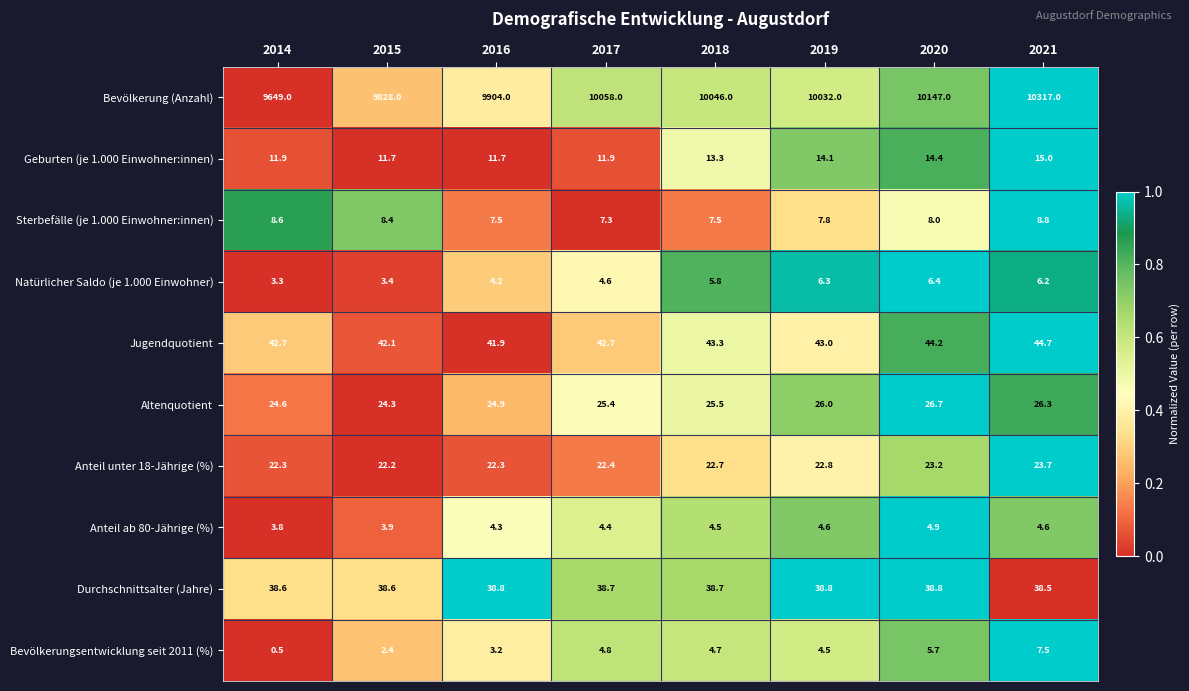

What is the sum of all Bevölkerungsentwicklung seit 2011 (%) values?

33.3